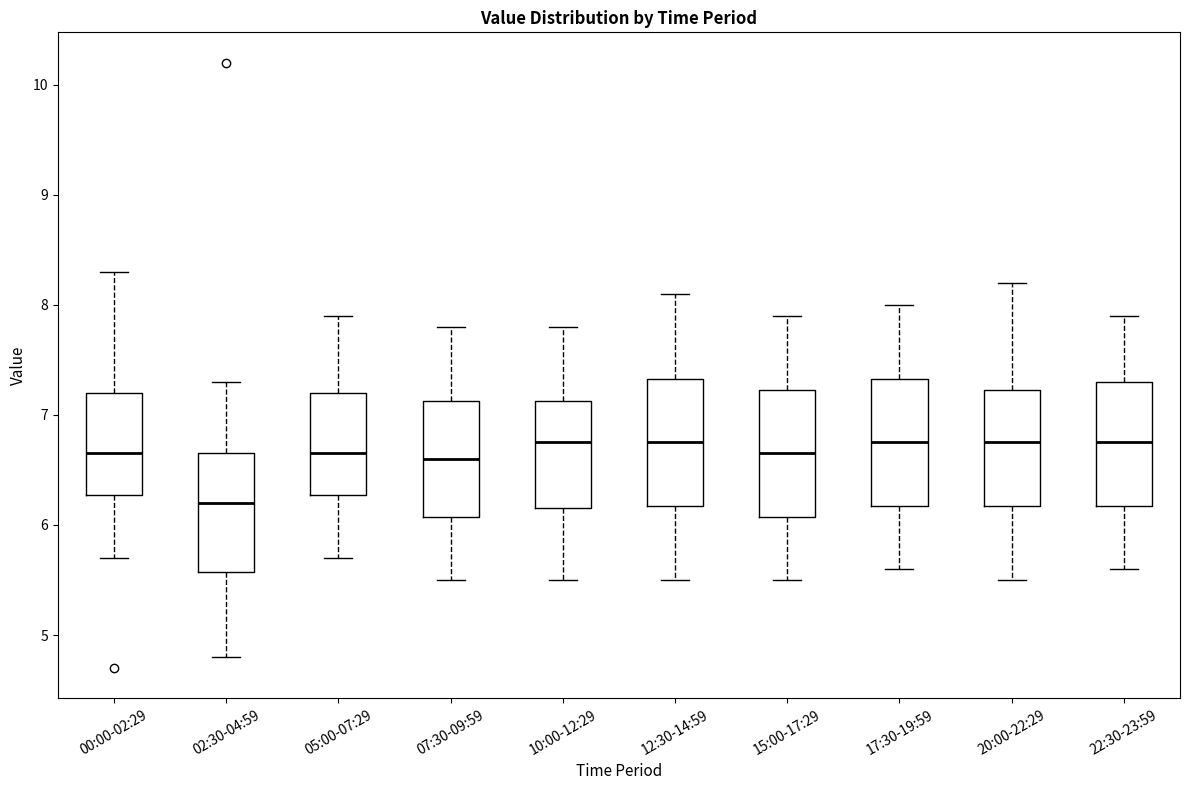

Which box's median line is the lowest?

02:30-04:59